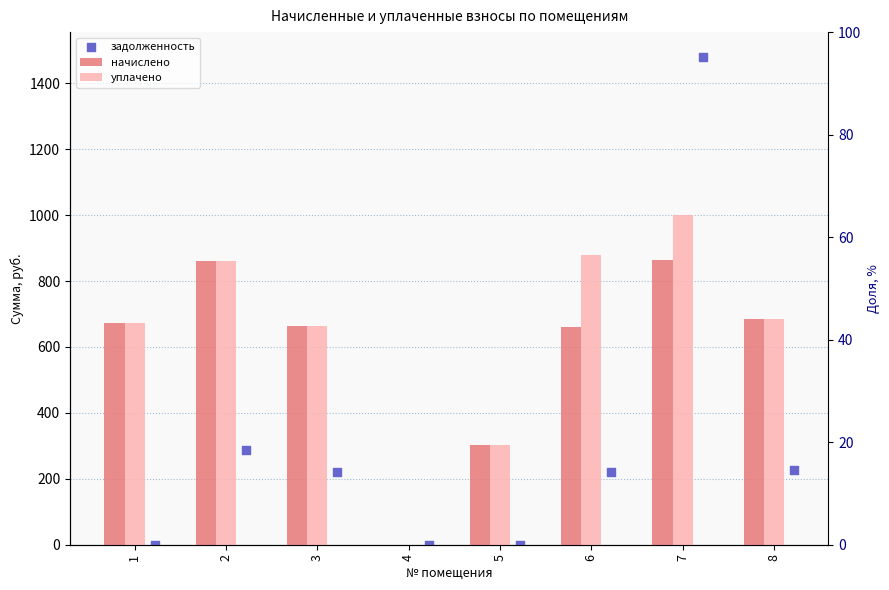

At which category is the sum across all series the highest?

7